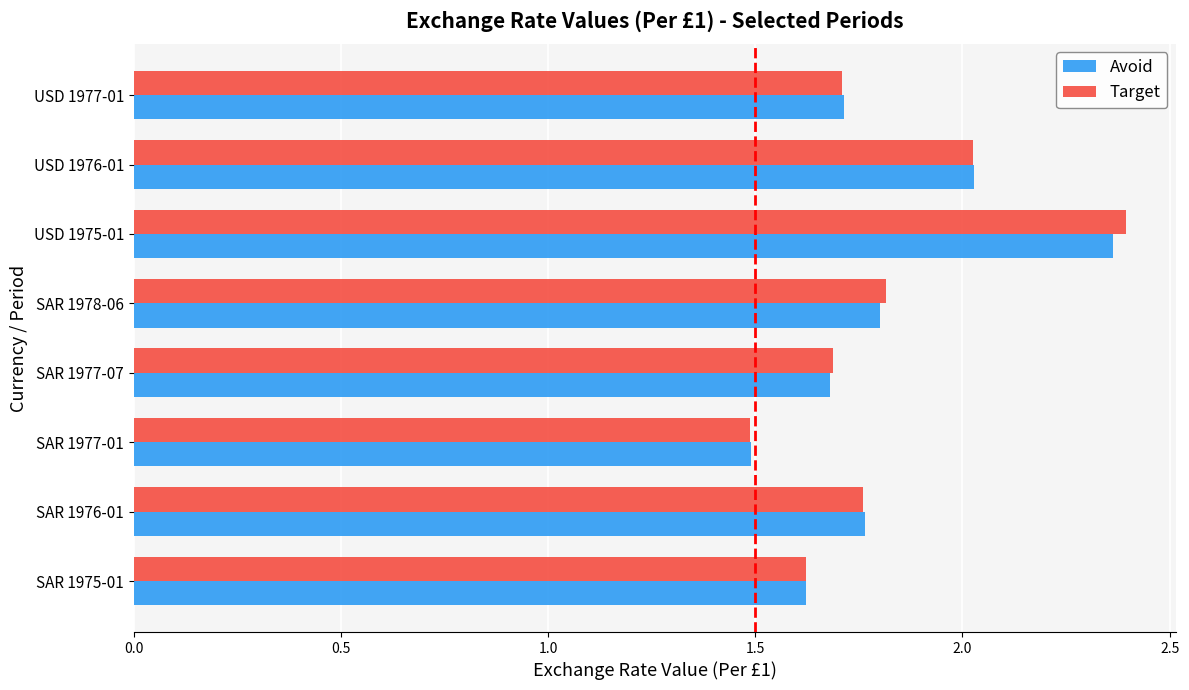

What is the difference between the second highest and minimum values in the Target series?

0.5